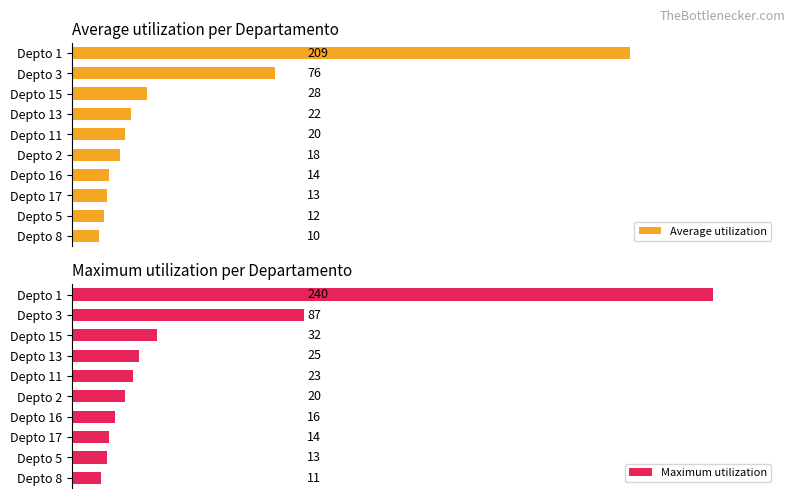

What is the value of the Average utilization bar at the 5th from the left?

20